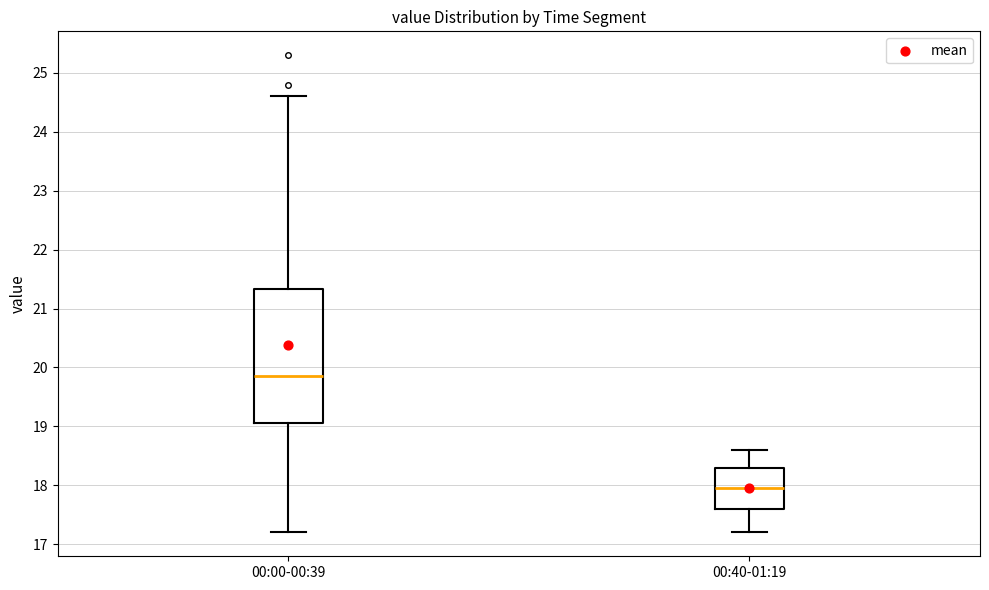

Reading left to right, read every box against the y-axis: the position of its median line, the range the box covers, and the ends of its whiskers. The values are not printed on the chart, so give them approximately, as read against the axis.

00:00-00:39: median 19.9, box 19.1 to 21.3, whiskers 17.2 to 24.6
00:40-01:19: median 18.0, box 17.6 to 18.3, whiskers 17.2 to 18.6